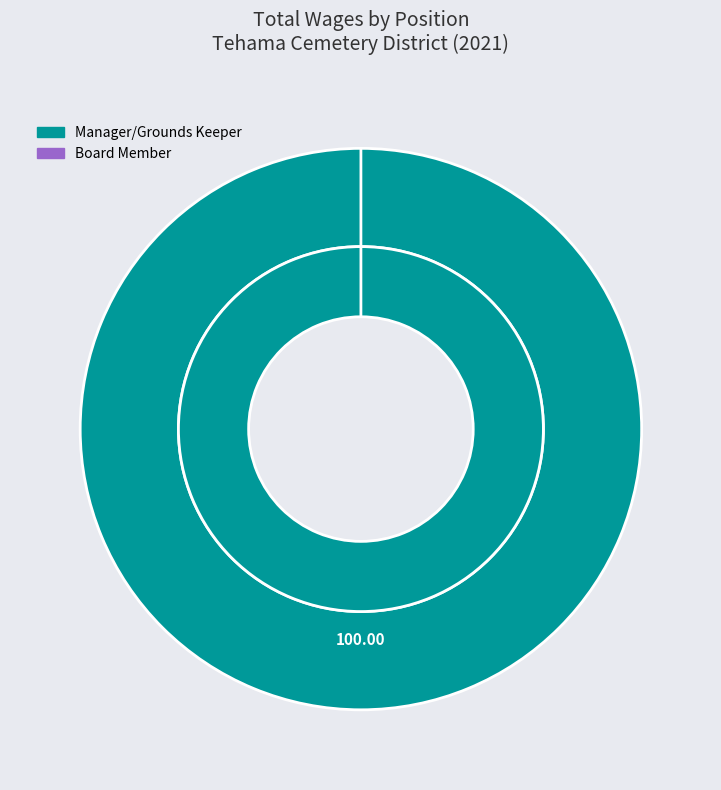

True or false: Manager/Grounds Keeper accounts for 100% of the total.

True